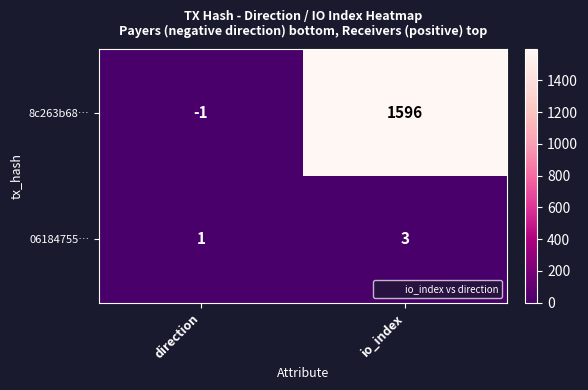

Where is 8c263b68… nearest to the value 797?

direction